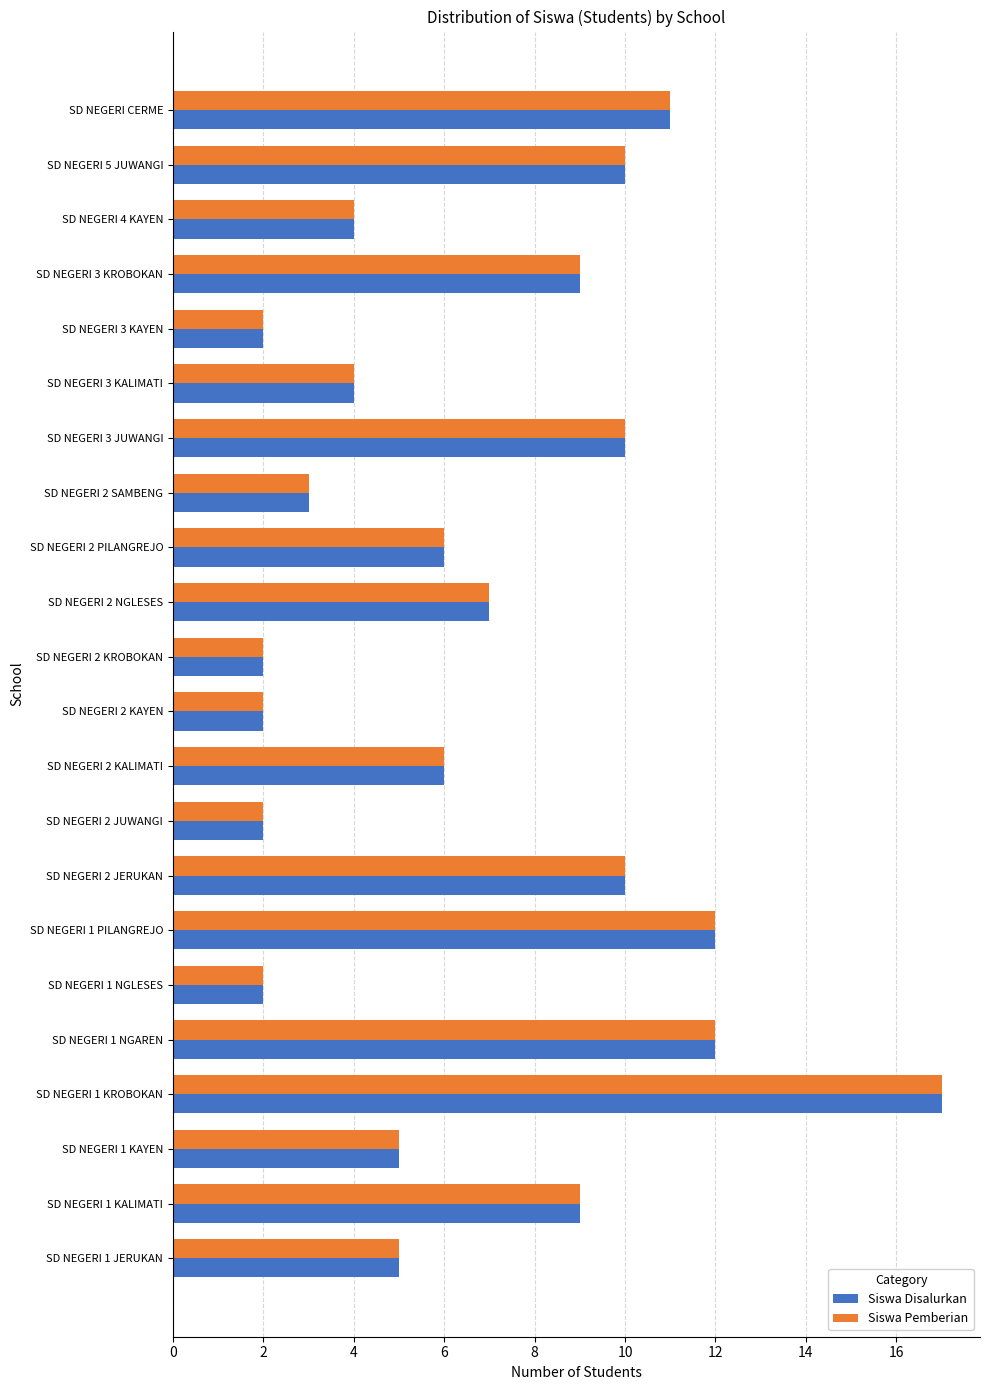

True or false: Siswa Disalurkan has a value of 2 at SD NEGERI 2 KROBOKAN.

True